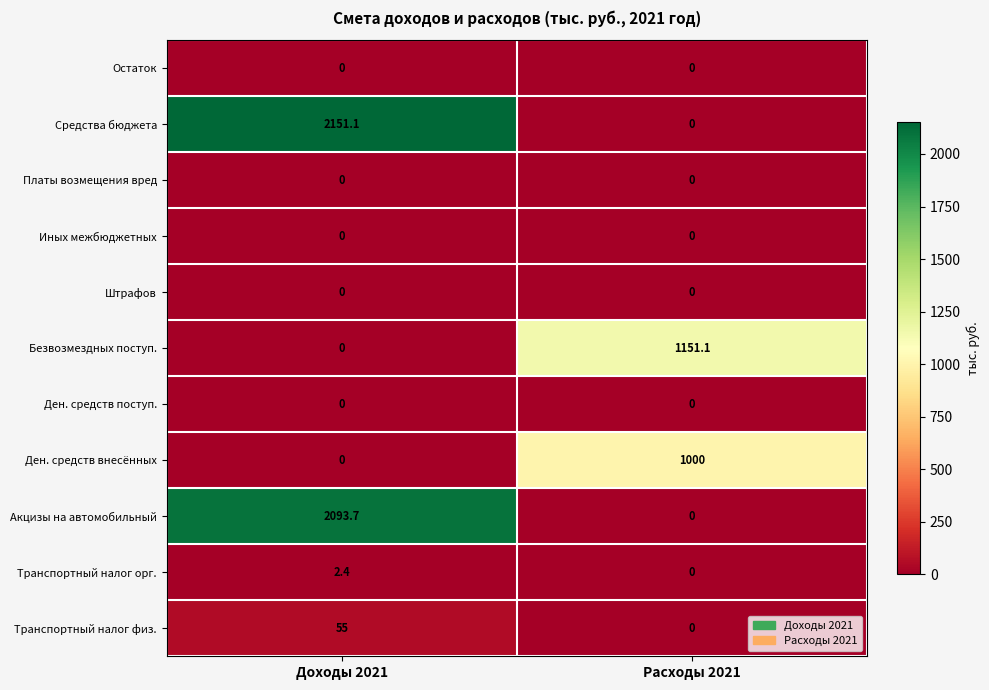

At how many categories does at least one series exceed 1911?

1